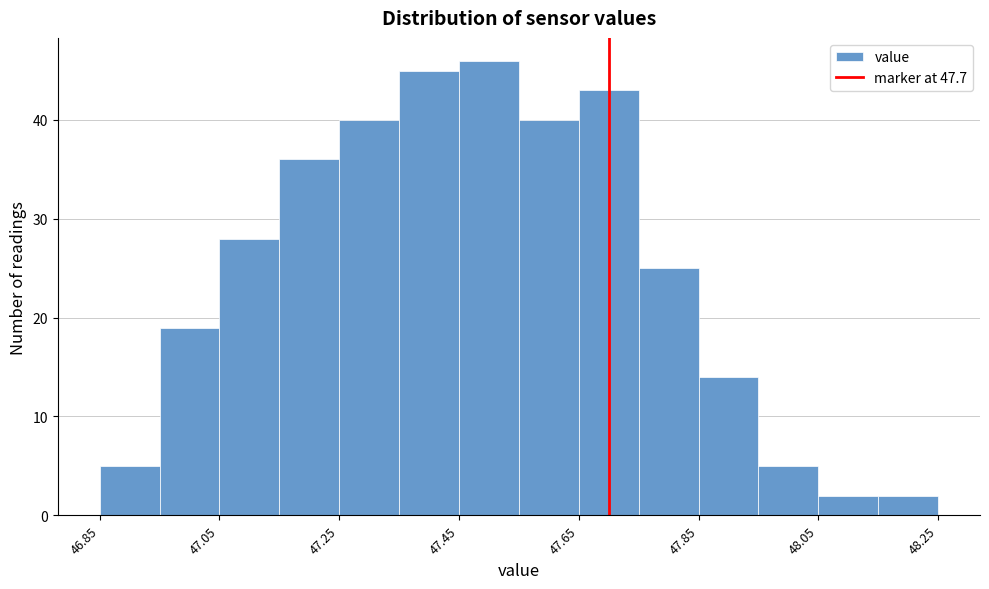

What is the height of the bar covering 47.45 to 47.55 on the x-axis? Neither the bar edges nor the heights are printed on the chart, so give them approximately, as read against the axes.

46